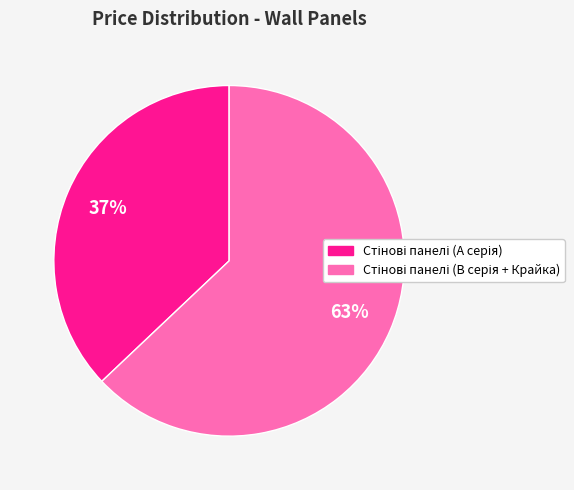

To the nearest percent, what is the average slice percentage?

50%